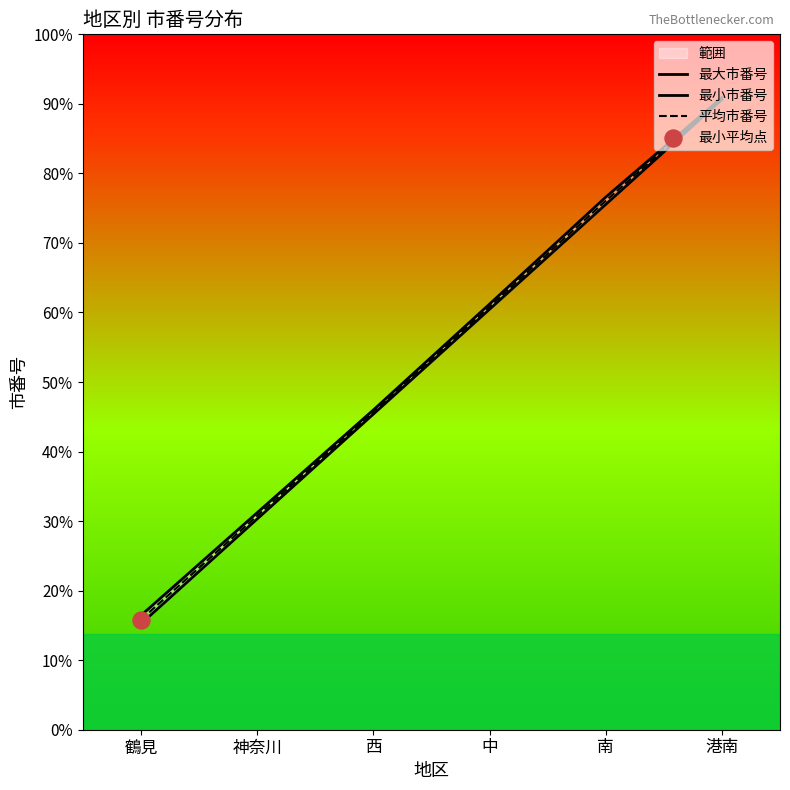

At which category is the sum across all series the highest?

港南